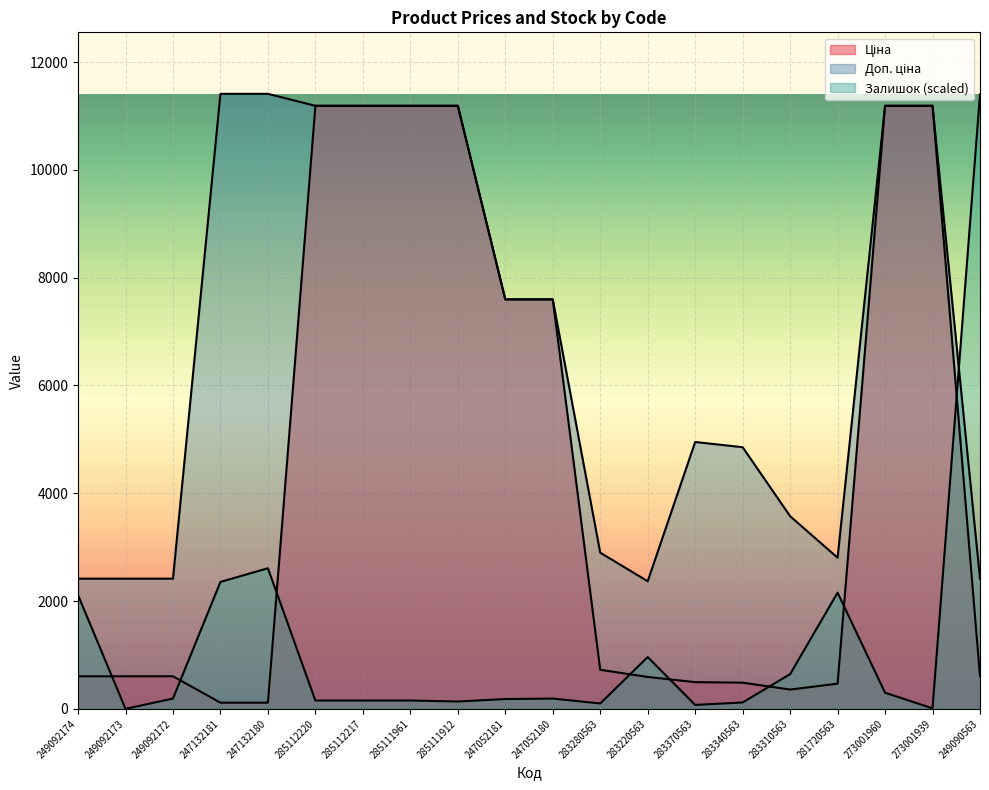

Count the number of categories in the chart.

20